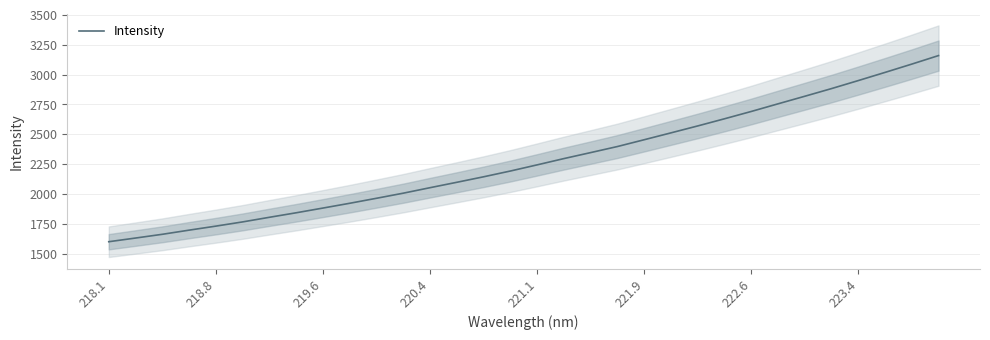

The value of Intensity at 221.9 is 2455.2. True or false?

True